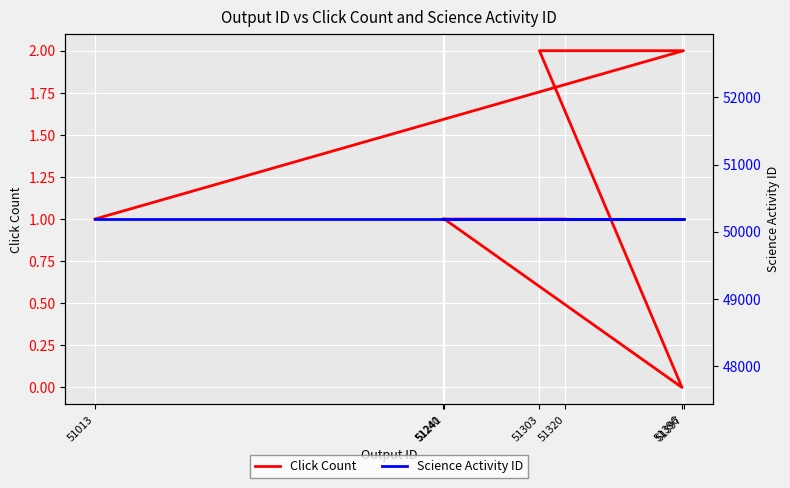

True or false: Science Activity ID and Click Count intersect in this chart.

False